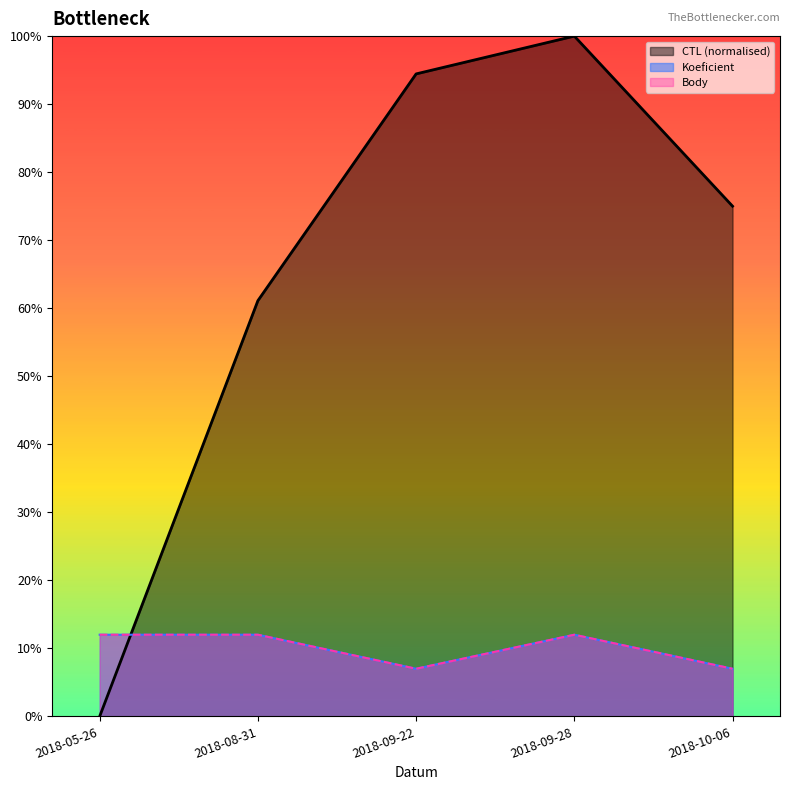

How many categories are shown in the chart?

5